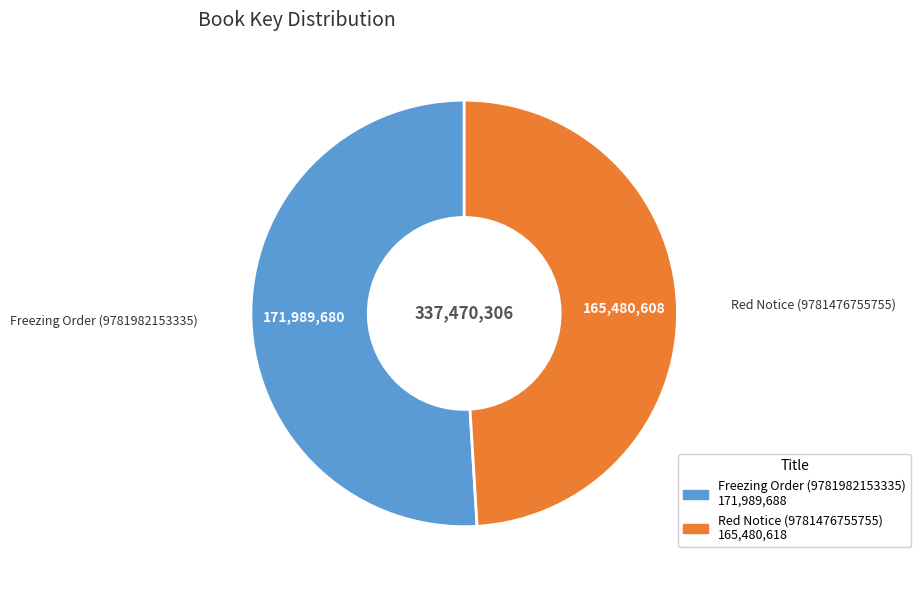

The Freezing Order (9781982153335) slice represents 58% of the pie. True or false?

False